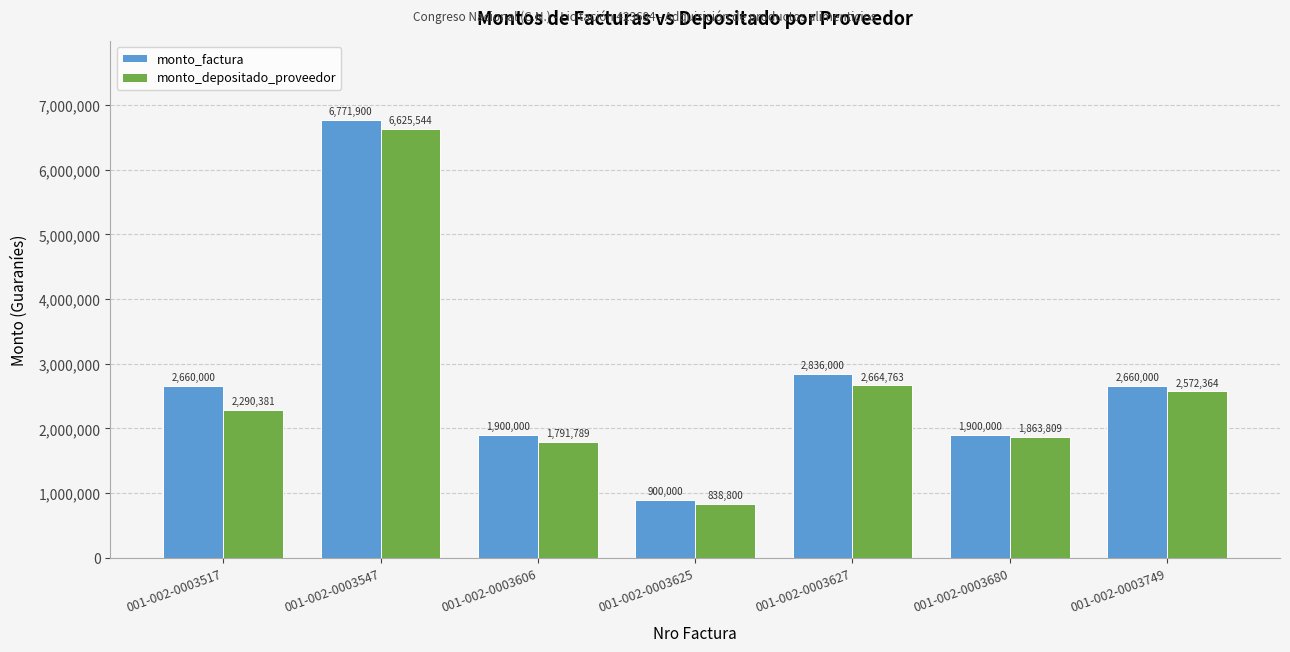

Reading right to left, transcribe all the data shown in this chart.

monto_factura: 2660000	1900000	2836000	900000	1900000	6771900	2660000
monto_depositado_proveedor: 2572364	1863809	2664763	838800	1791789	6625544	2290381